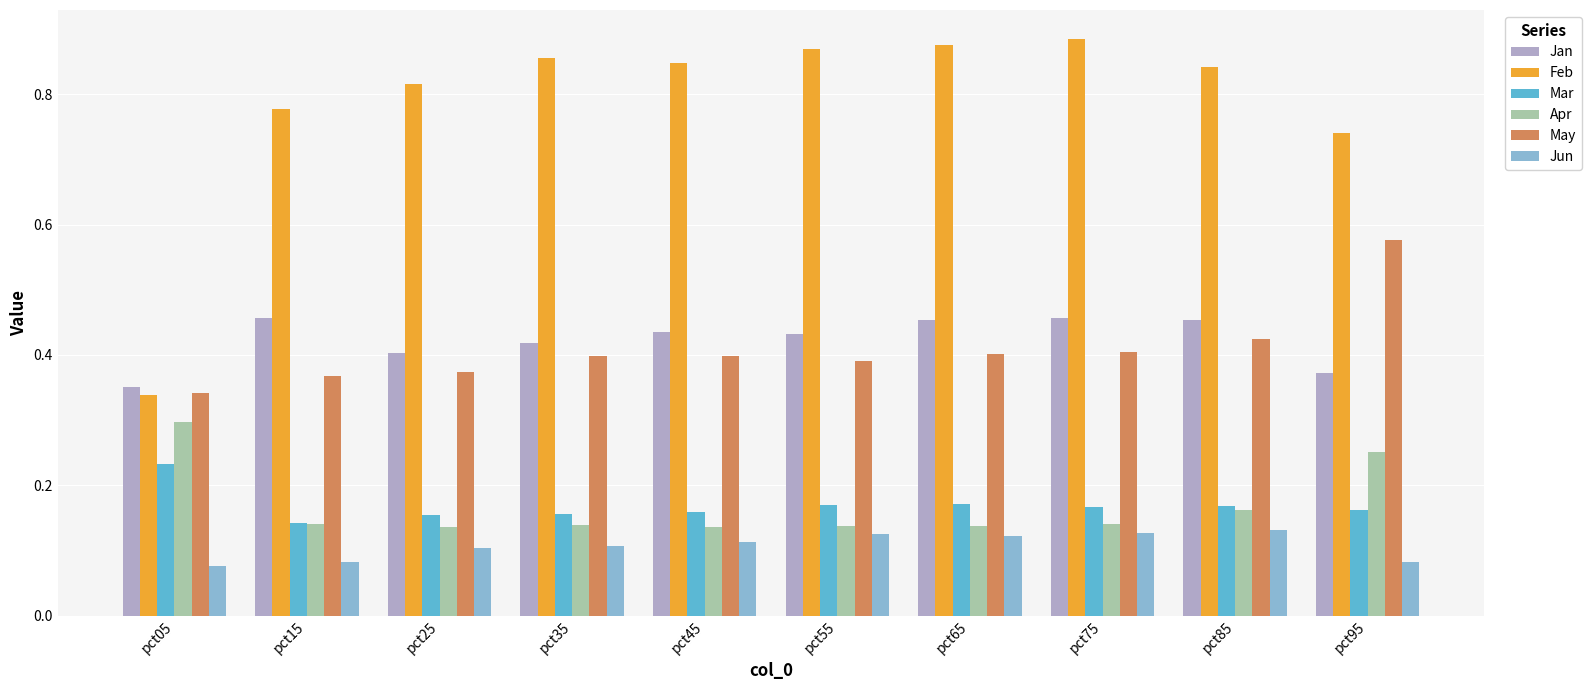

What is the sum of all Jan values?

4.2